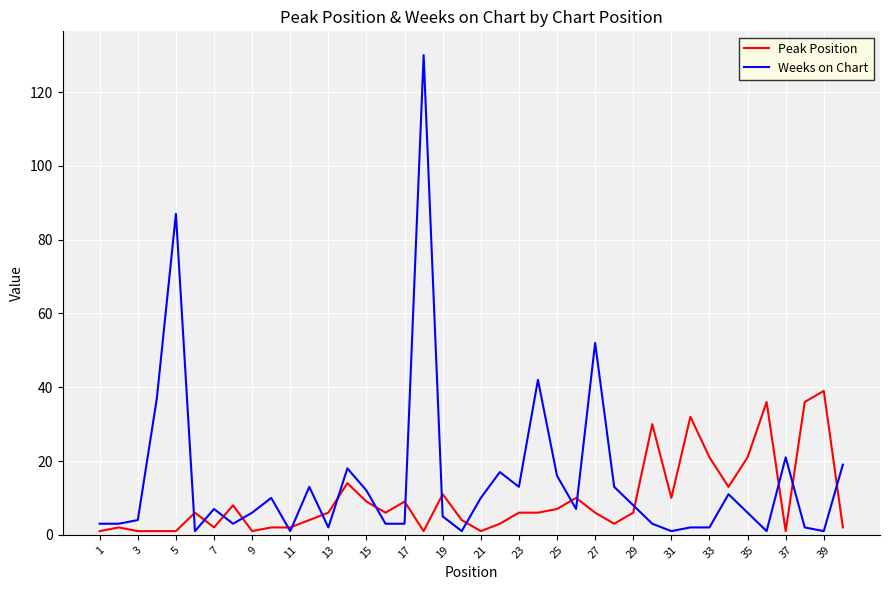

Which series has the widest spread of values?

Weeks on Chart